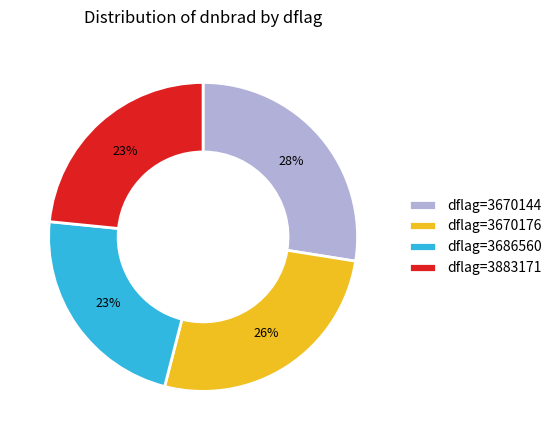

Is it true that dflag=3883171 is 36% of the pie?

False